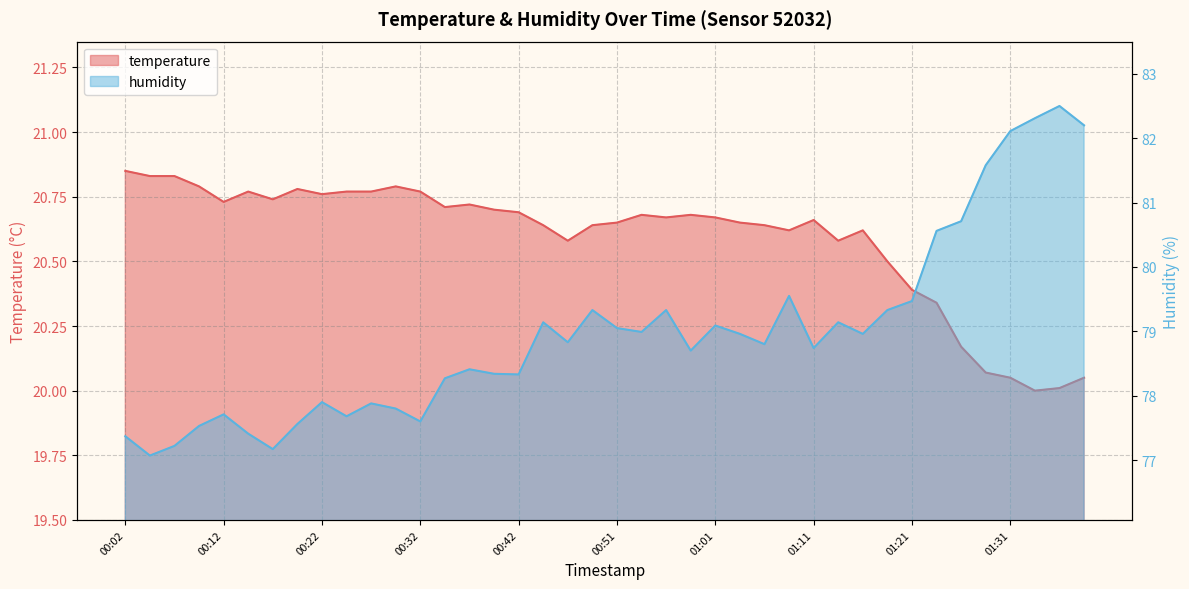

How many distinct data groups are displayed?

2